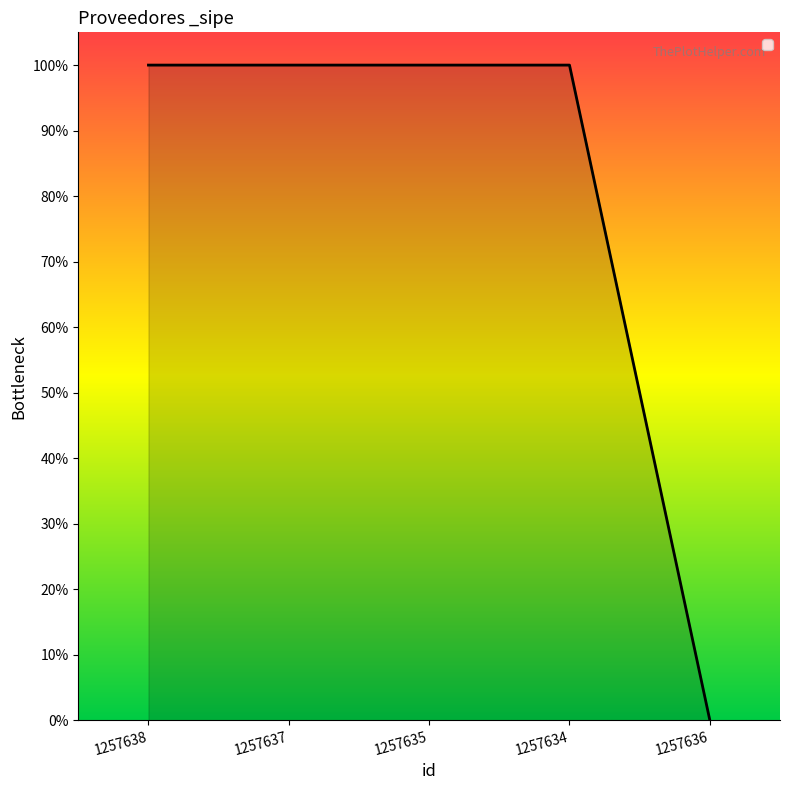

What is the sum of the values at 1257638 and 1257636?

1